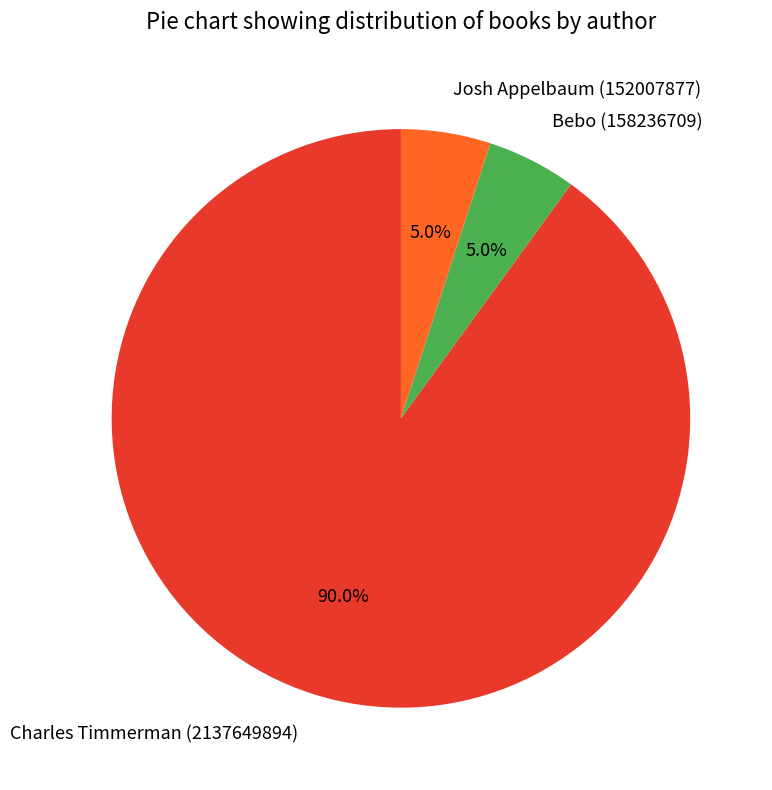

To the nearest percent, what is the difference between the largest and smallest slice percentages?

85%